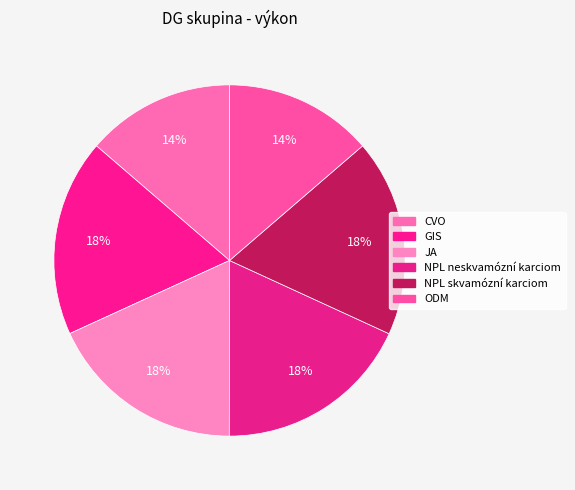

Rank the categories by value from highest to lowest.

NPL skvamózní karciom, NPL neskvamózní karciom, JA, GIS, CVO, ODM